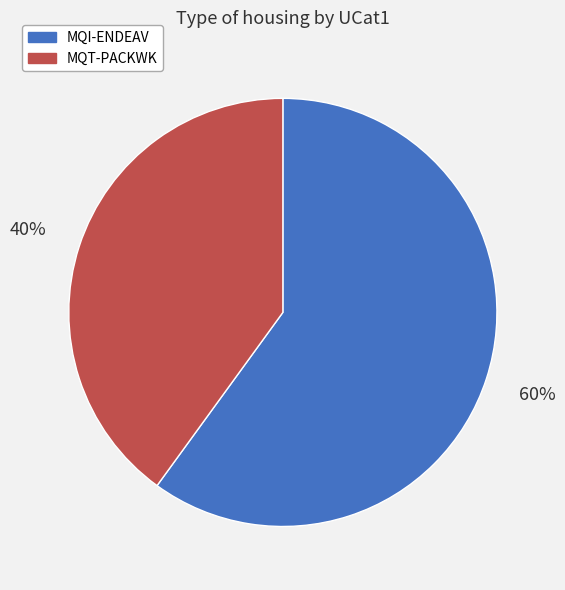

Is MQT-PACKWK the majority of the pie?

No